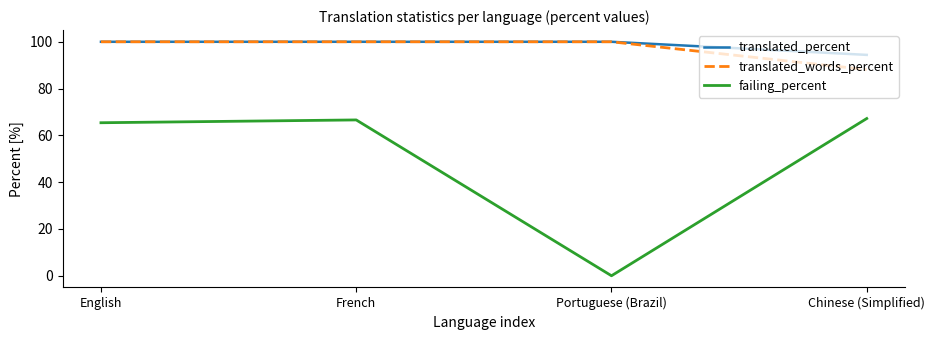

Reading left to right, extract all data points from this chart.

translated_percent: English=100.0	French=100.0	Portuguese (Brazil)=100.0	Chinese (Simplified)=94.4
translated_words_percent: English=100.0	French=100.0	Portuguese (Brazil)=100.0	Chinese (Simplified)=88.1
failing_percent: English=65.4	French=66.6	Portuguese (Brazil)=0.0	Chinese (Simplified)=67.2